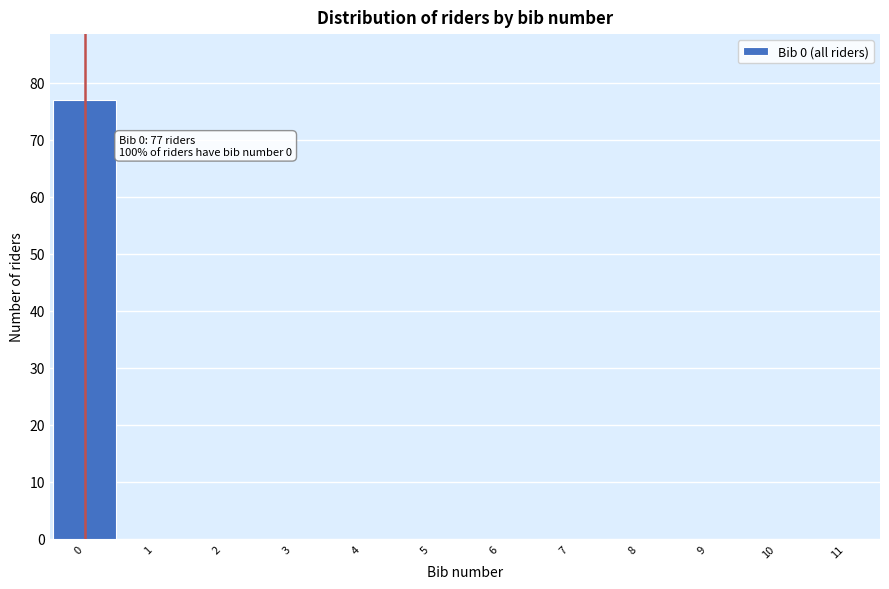

Which range on the x-axis has the tallest bar?

-0.5 to 0.5